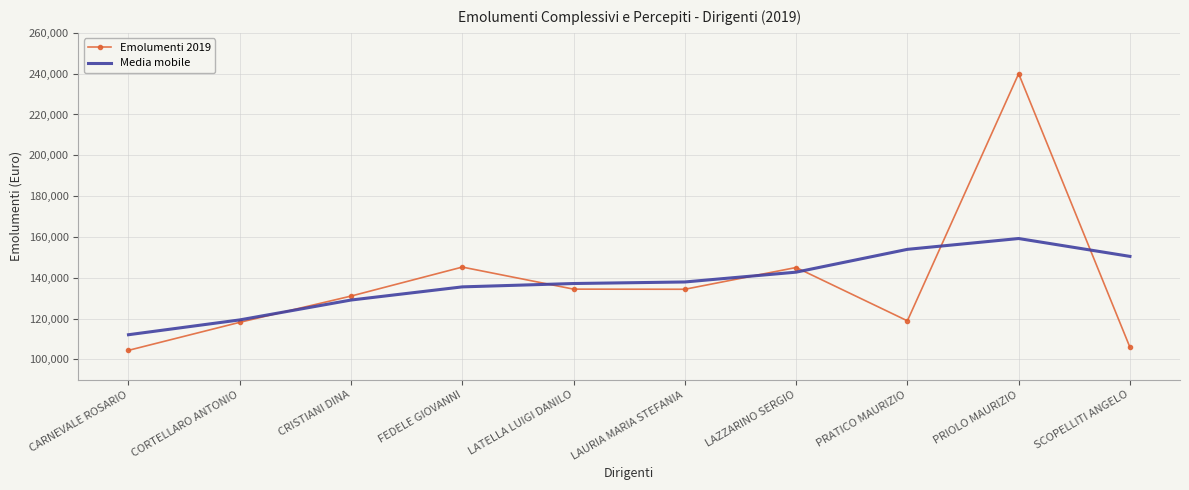

At which category is the sum across all series the highest?

PRIOLO MAURIZIO